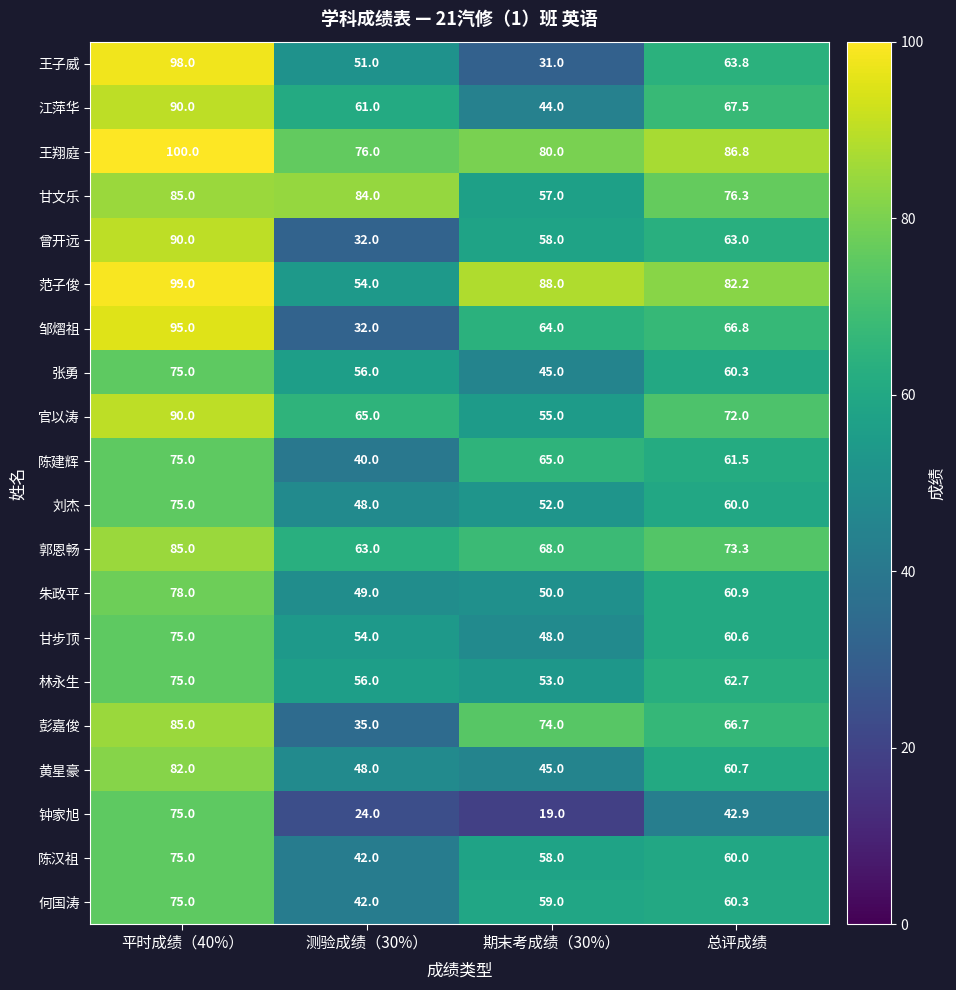

Where is 何国涛 nearest to the value 58?

期末考成绩（30%）